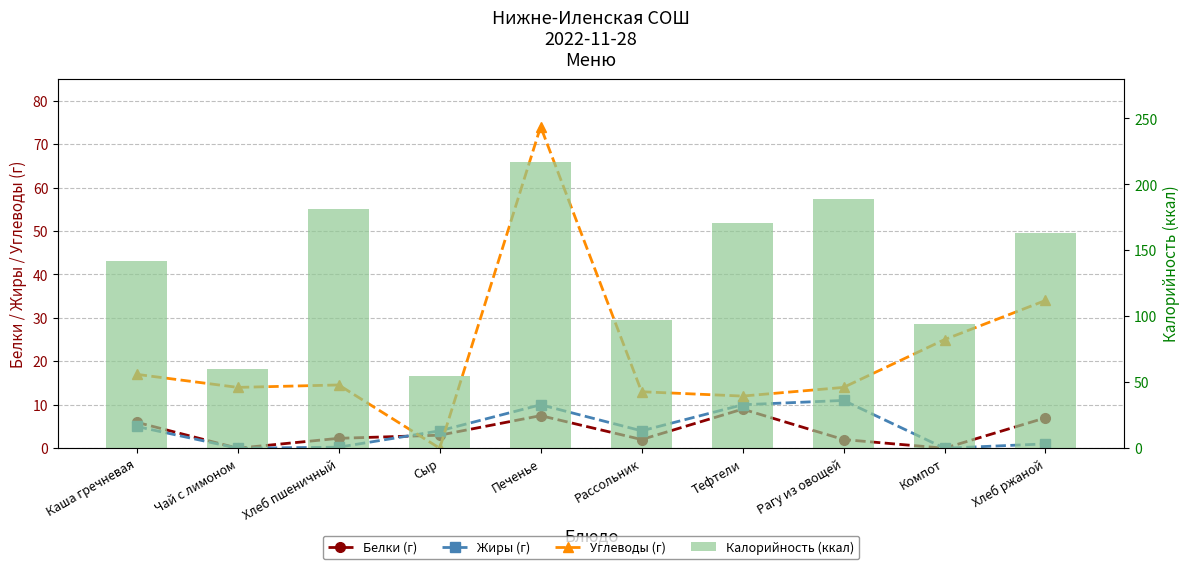

How many values in the Белки (г) series exceed 3?

4